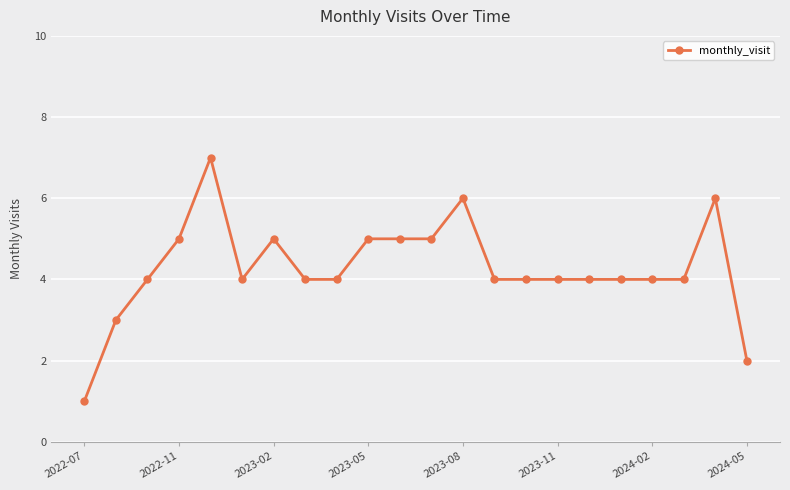

Count the number of data series in this chart.

1